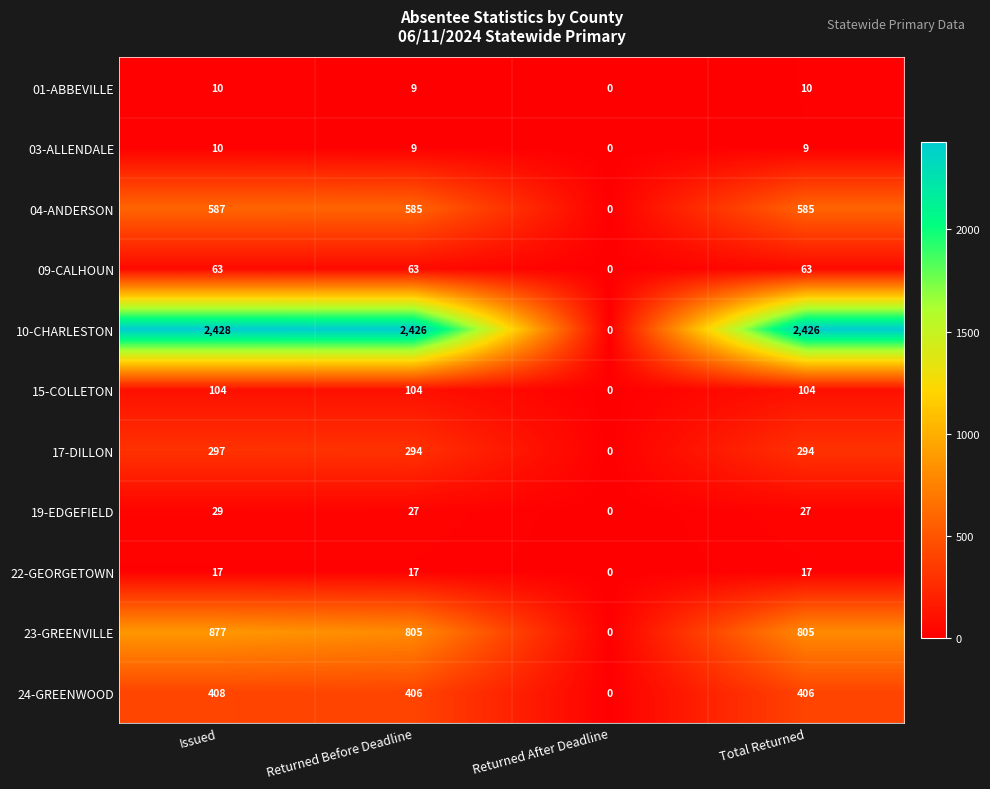

Between Issued and Returned After Deadline, which series saw the biggest shift?

10-CHARLESTON